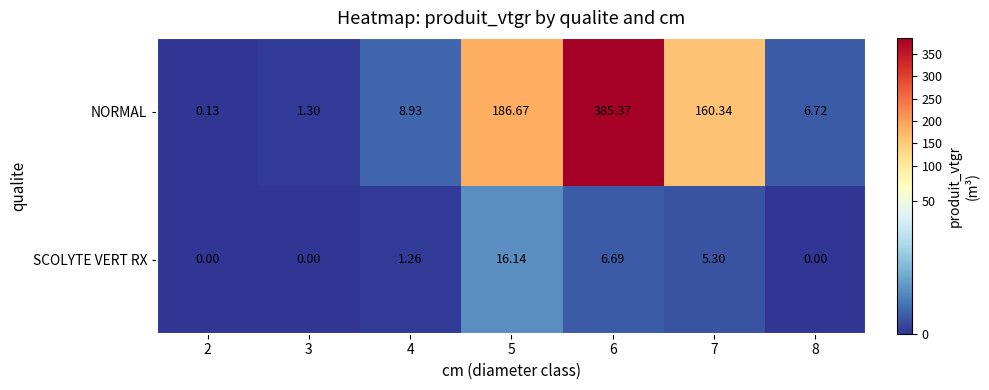

List the series in order of their peak value, lowest first.

SCOLYTE VERT RX, NORMAL